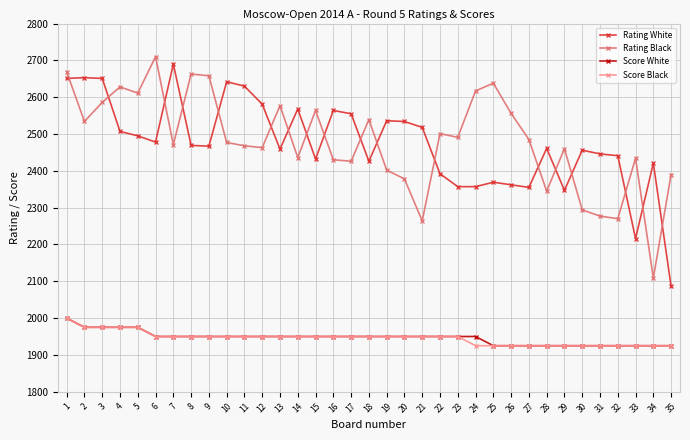

What is the difference between the maximum and second lowest values in the Score White series?

75